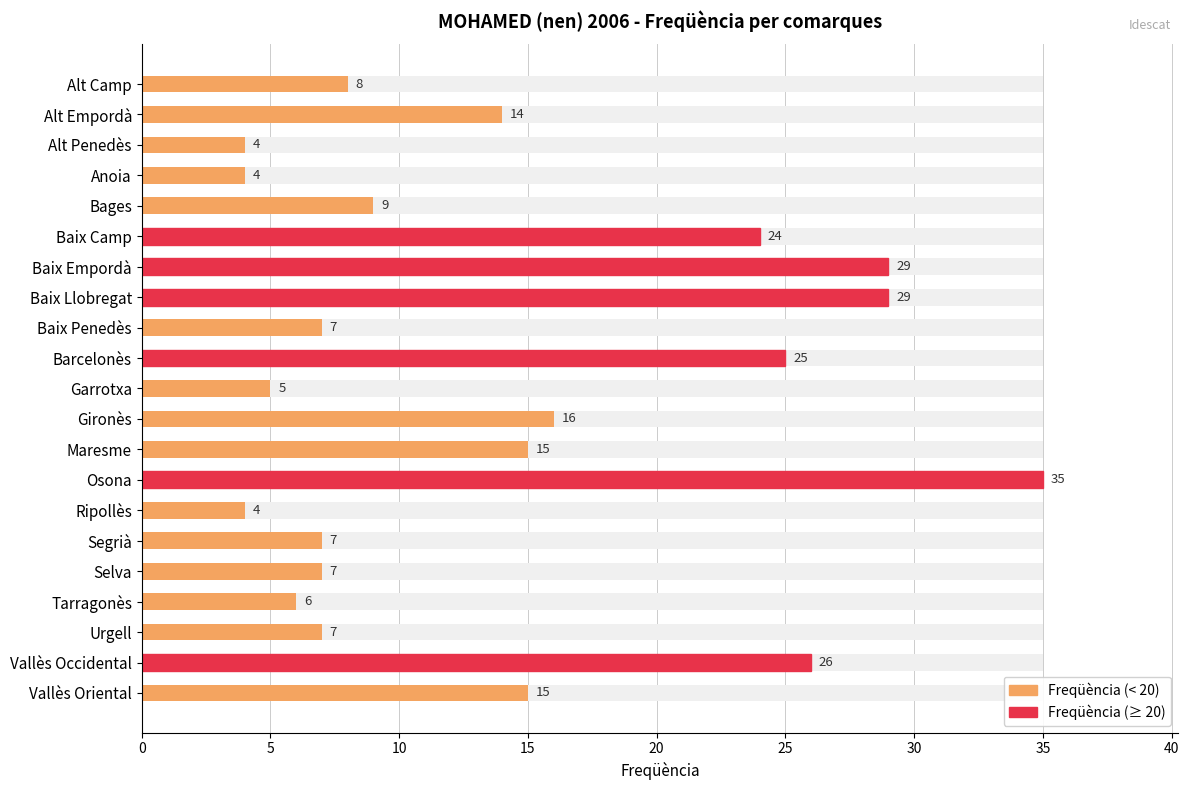

Are the bars grouped side by side (vs. stacked)?

No